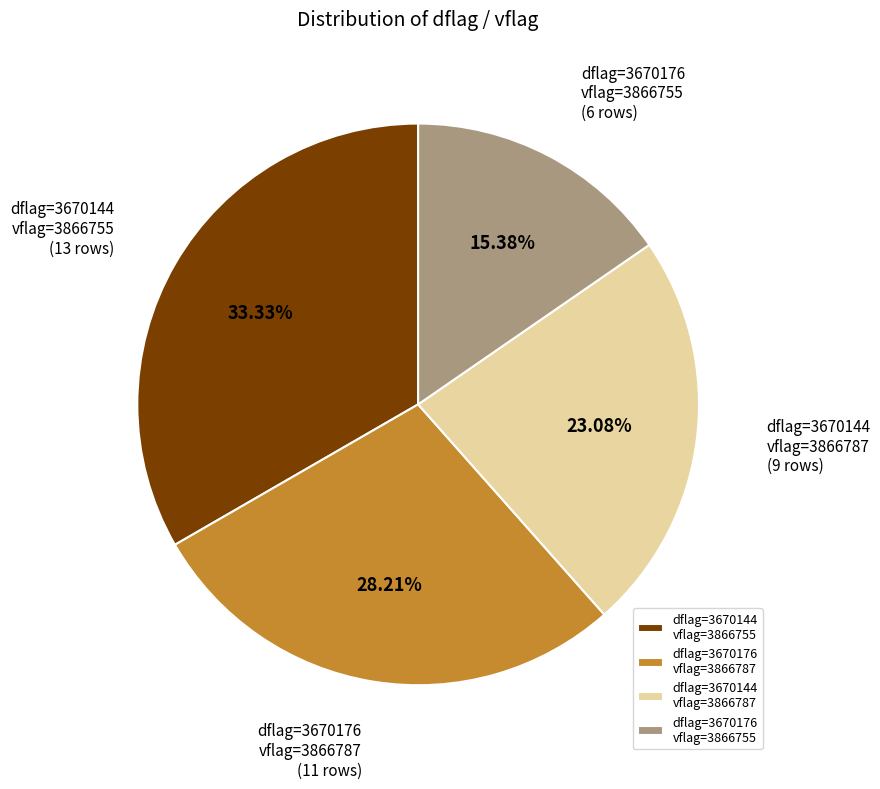

Combined, do dflag=3670176 vflag=3866787 and dflag=3670176 vflag=3866755 account for over 50%?

No